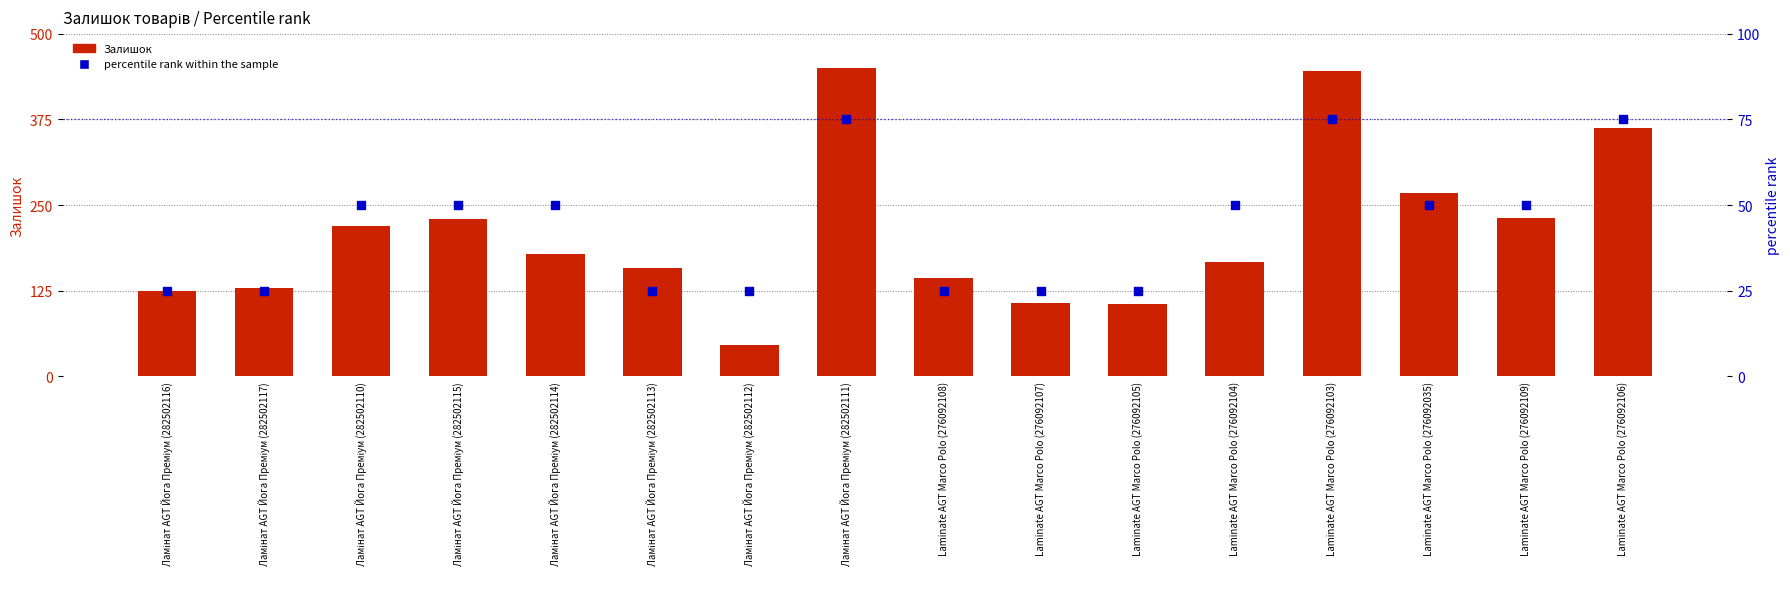

Is the value of Залишок at Laminate AGT Marco Polo (276092108) greater than the value of percentile rank within the sample at Laminate AGT Marco Polo (276092103)?

Yes